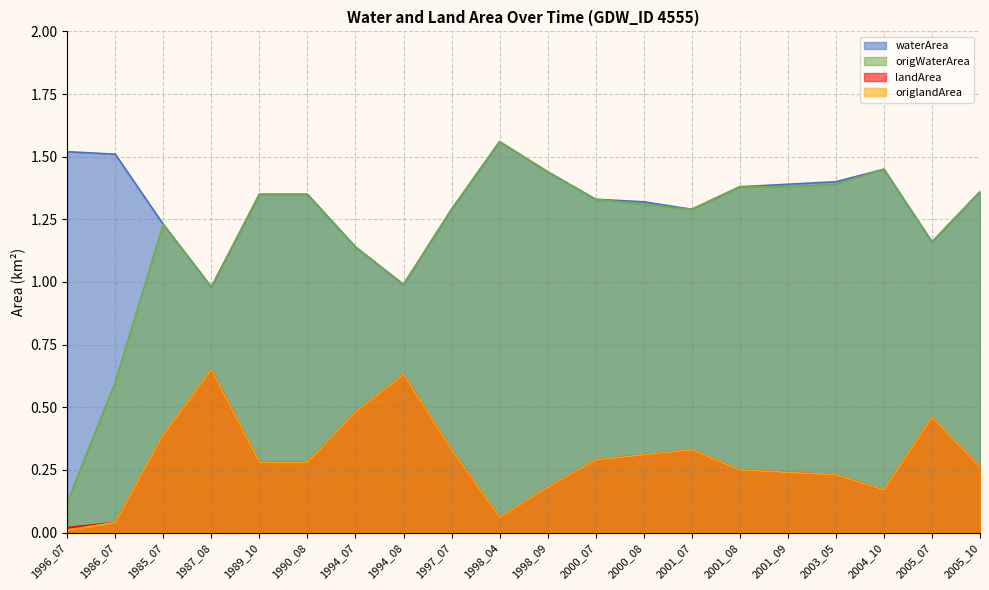

True or false: origlandArea and origWaterArea cross at least once.

False